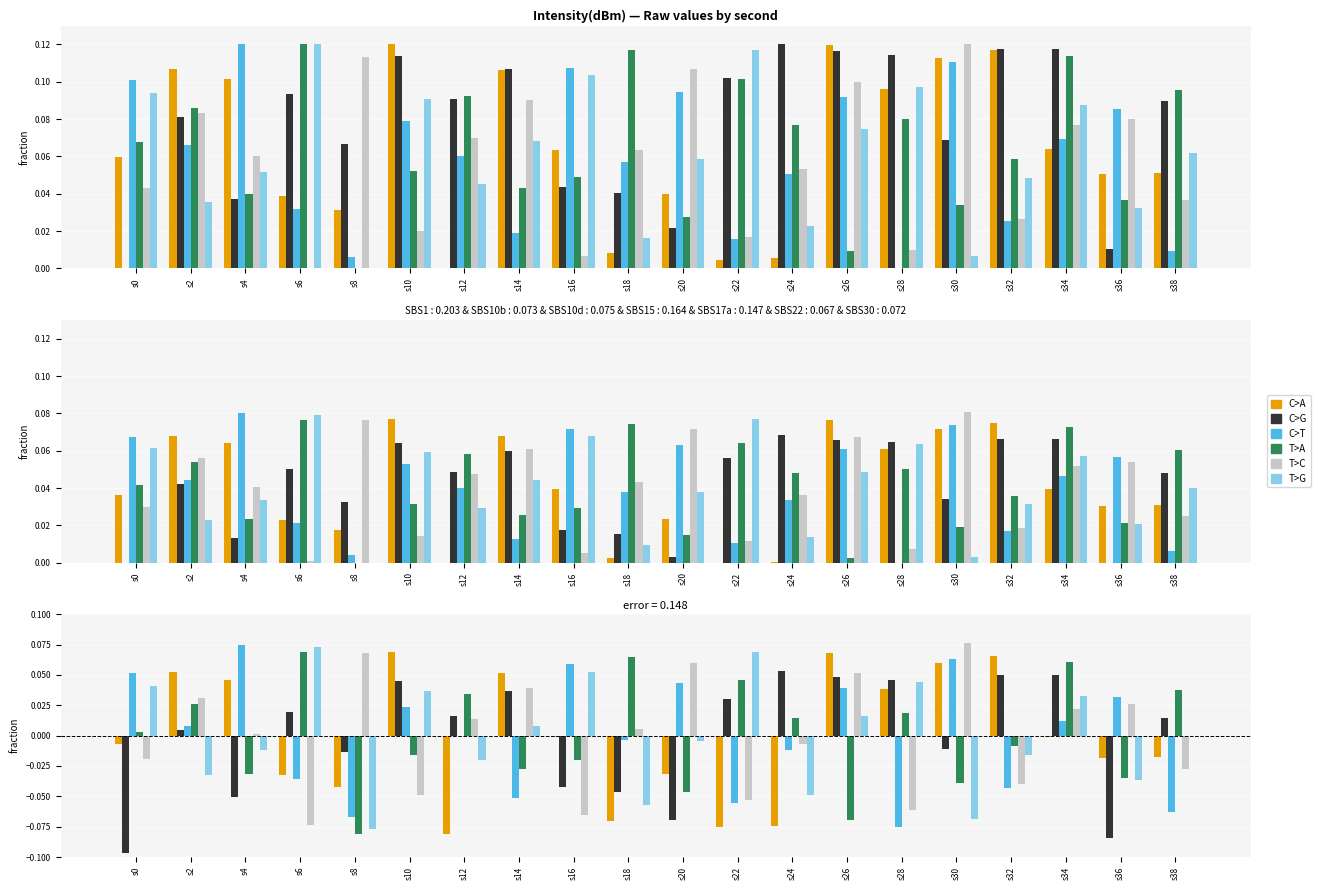

True or false: C>A has a value of 0.1 at s30.

True